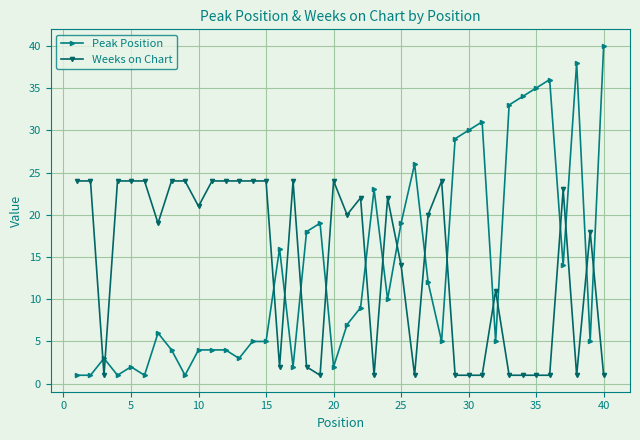

After their last crossing, which series has the higher values: Weeks on Chart or Peak Position?

Peak Position